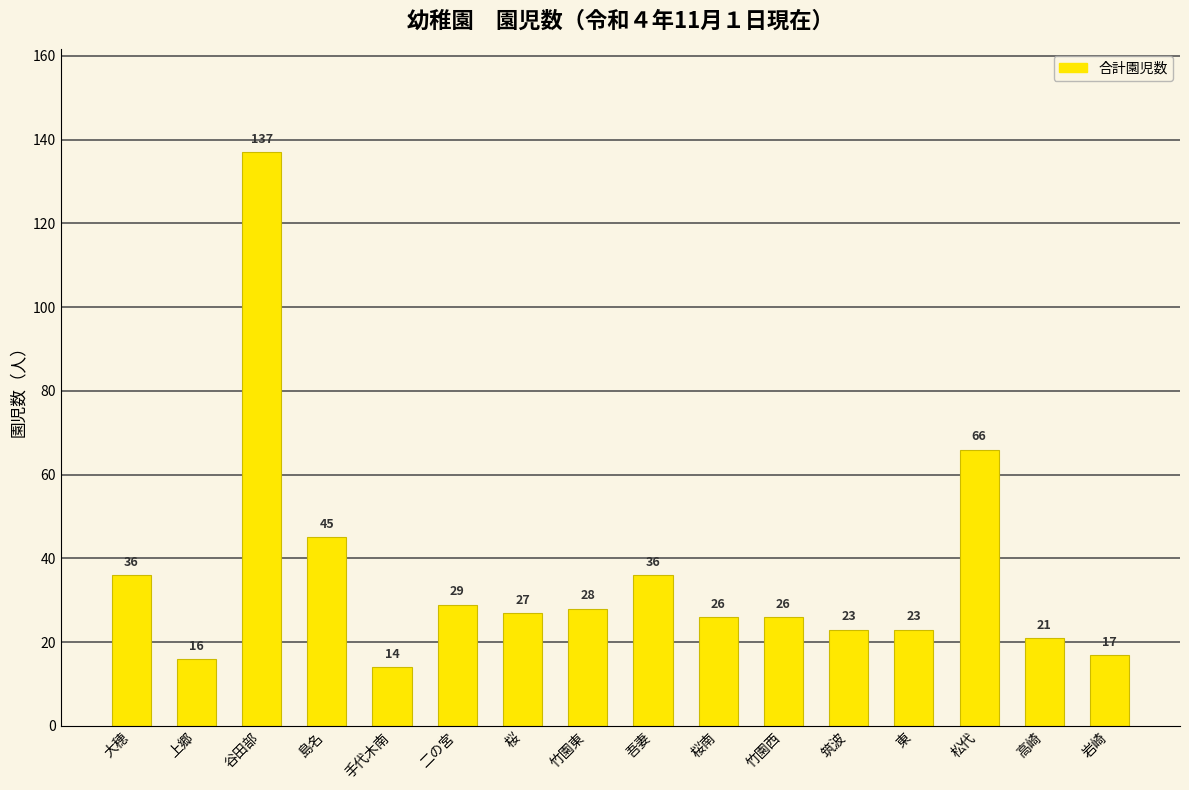

What is the approximate value at 竹園東?

28